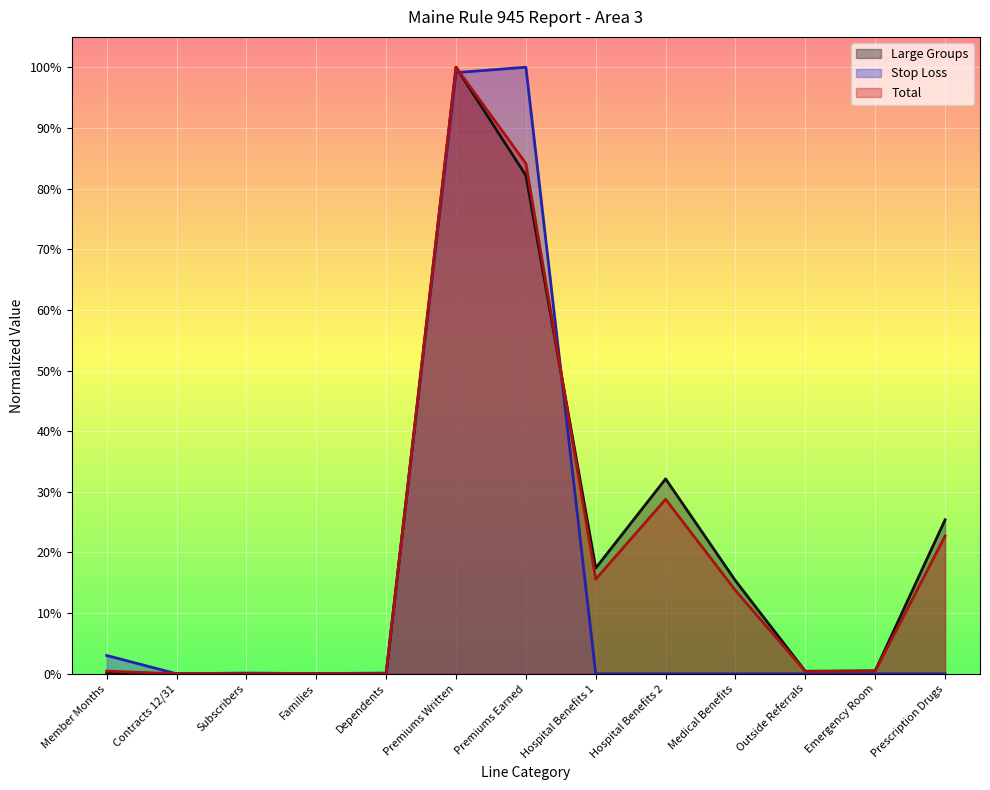

Between Emergency Room and Prescription Drugs, which is larger?

Prescription Drugs